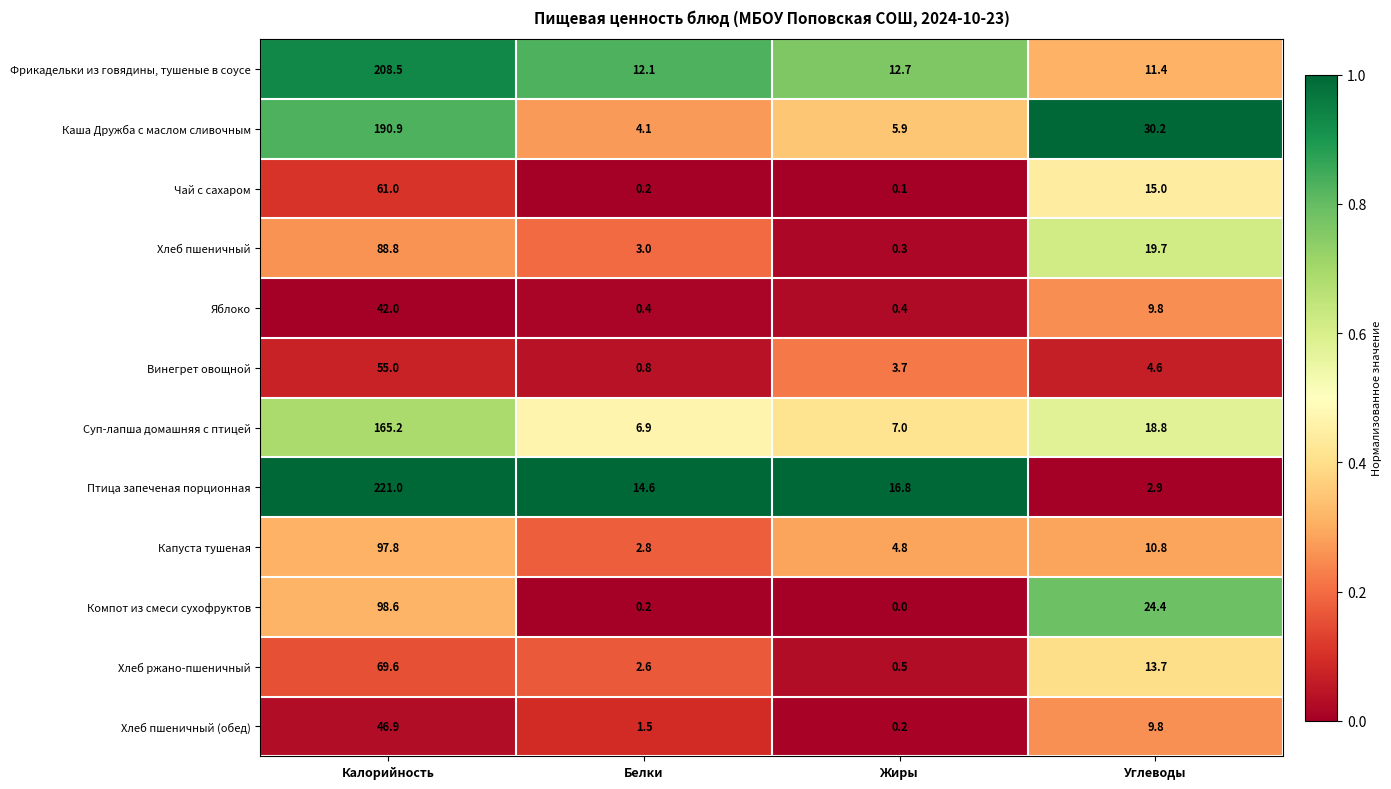

What is the total value across all series at Углеводы?

171.1